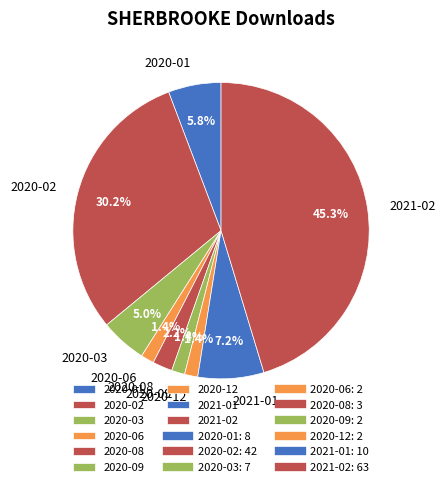

Is there any slice that represents more than half of the pie?

No